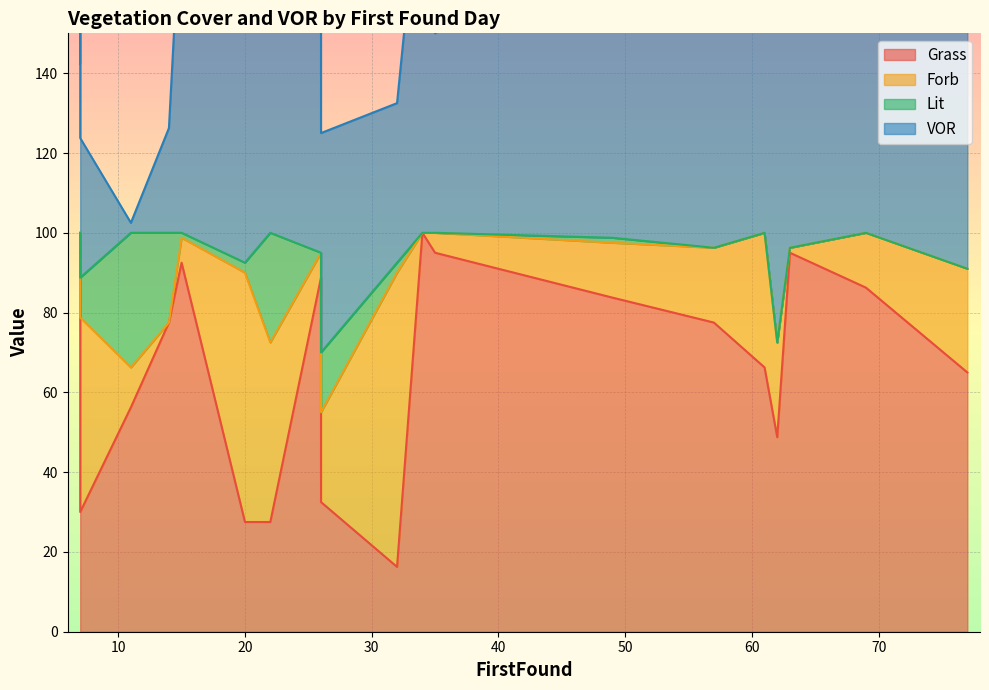

Is it true that Lit equals 11.3 at 34?

False